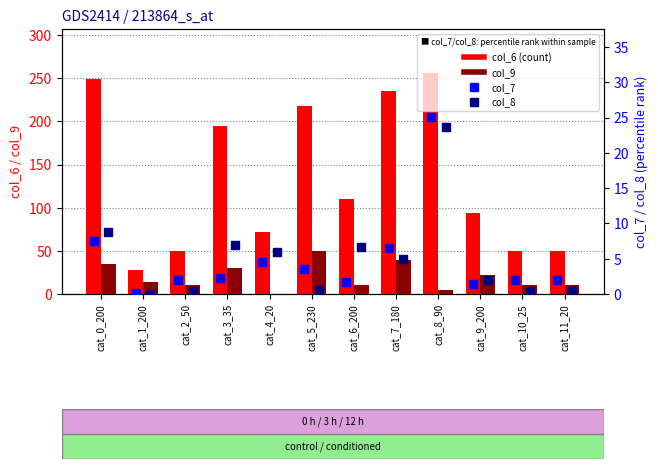

Which series contains the lowest Y value?

col_9